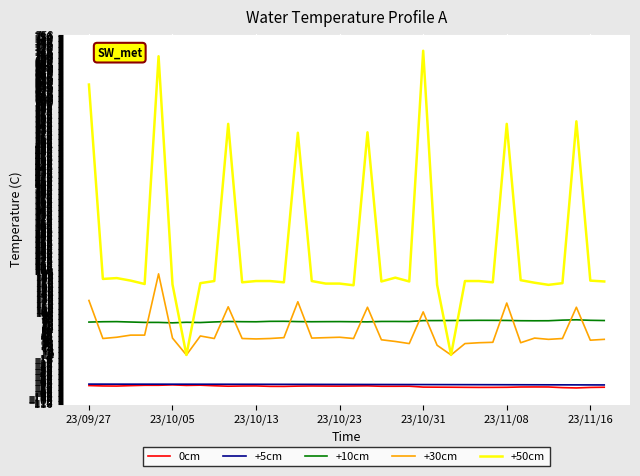

Which series has the widest spread of values?

+50cm